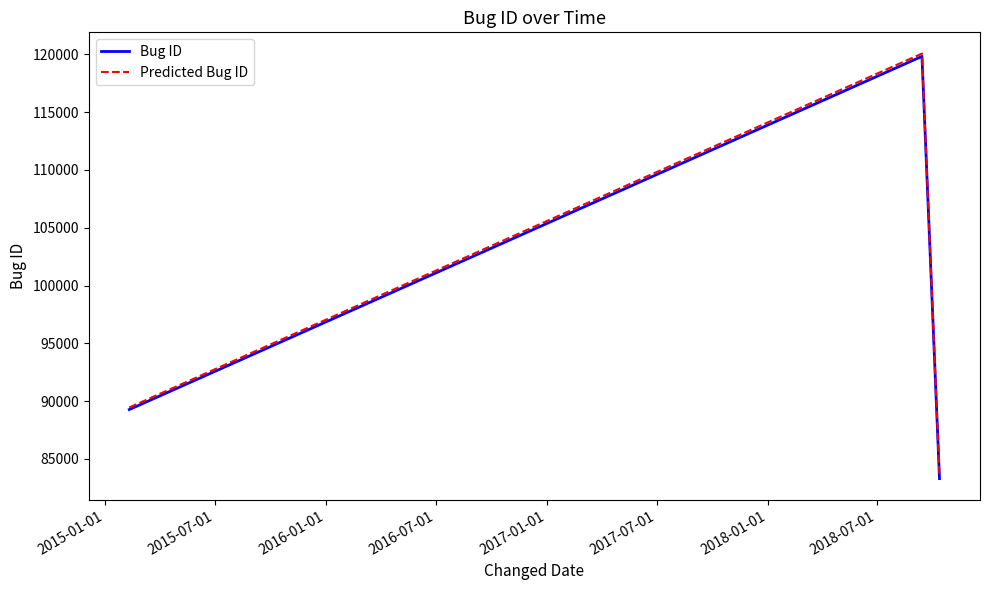

What is the minimum value for Predicted Bug ID?

83462.6